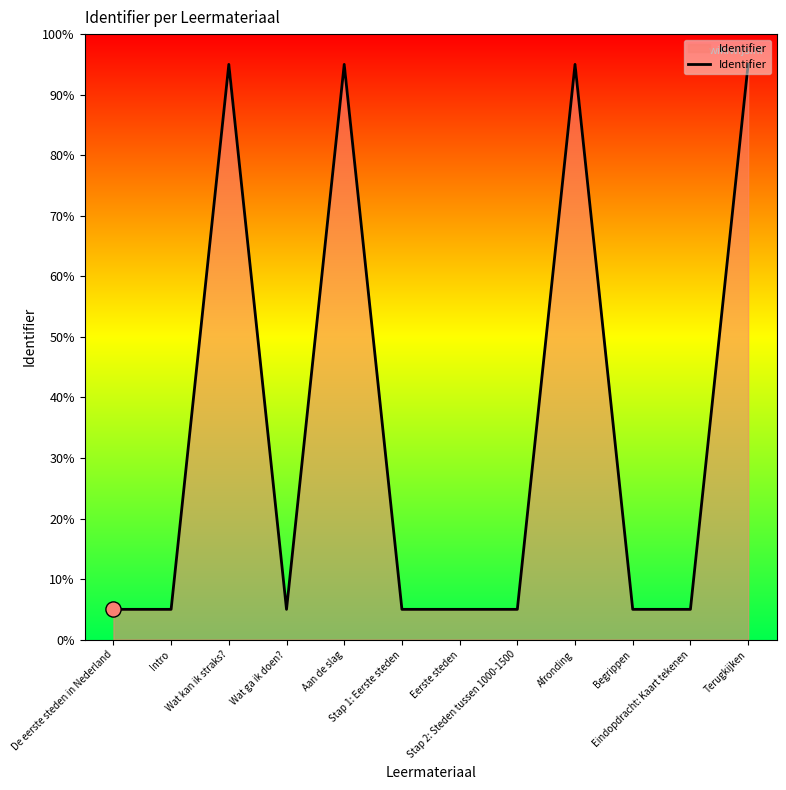

Approximately how many times larger is the value at Wat kan ik straks? compared to Intro?

19.0